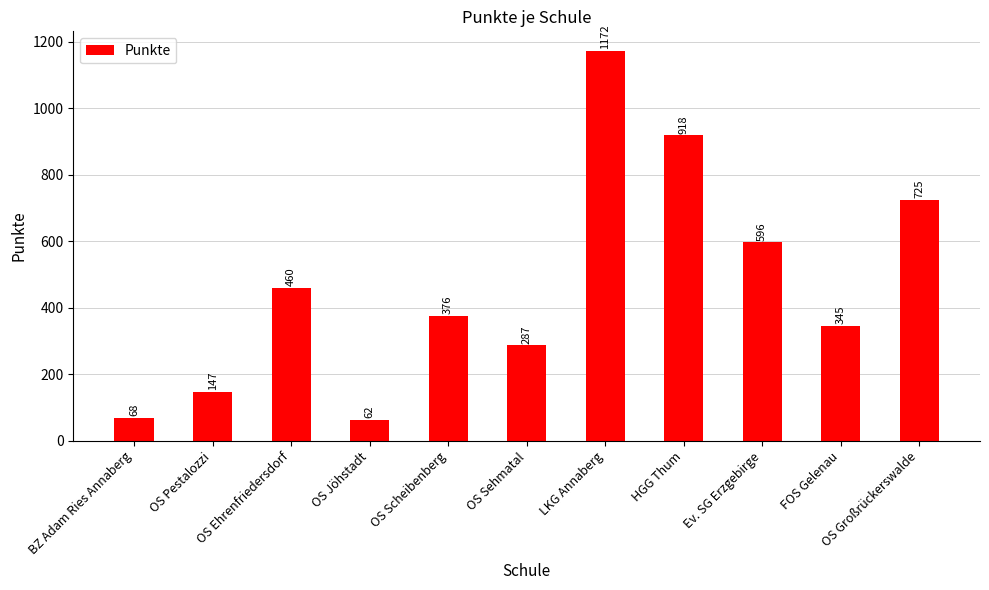

How many values are below 376?

5